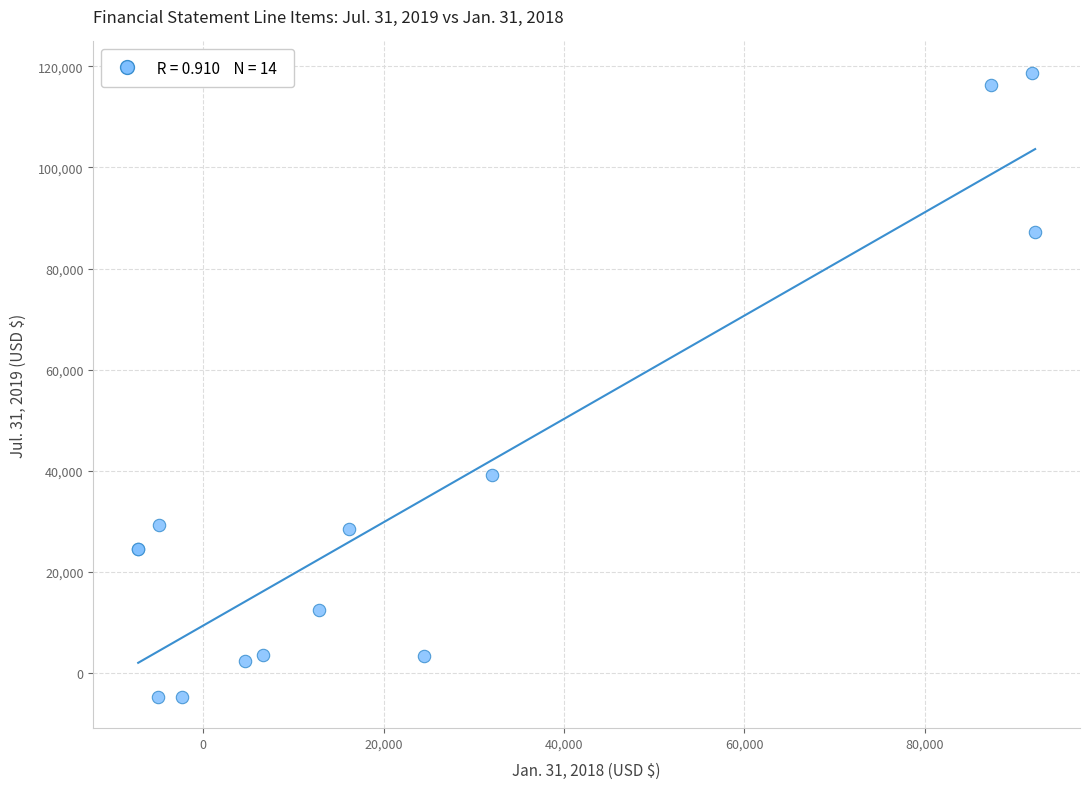

What Y value in the scatter plot is closest to 56999?

39200